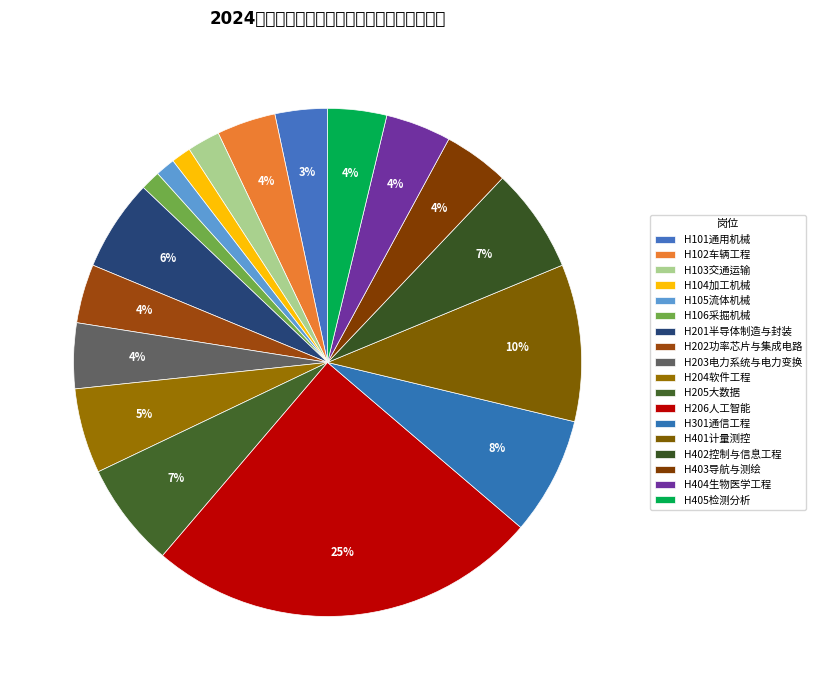

To the nearest percent, what is the difference between the largest and smallest slice percentages?

24%